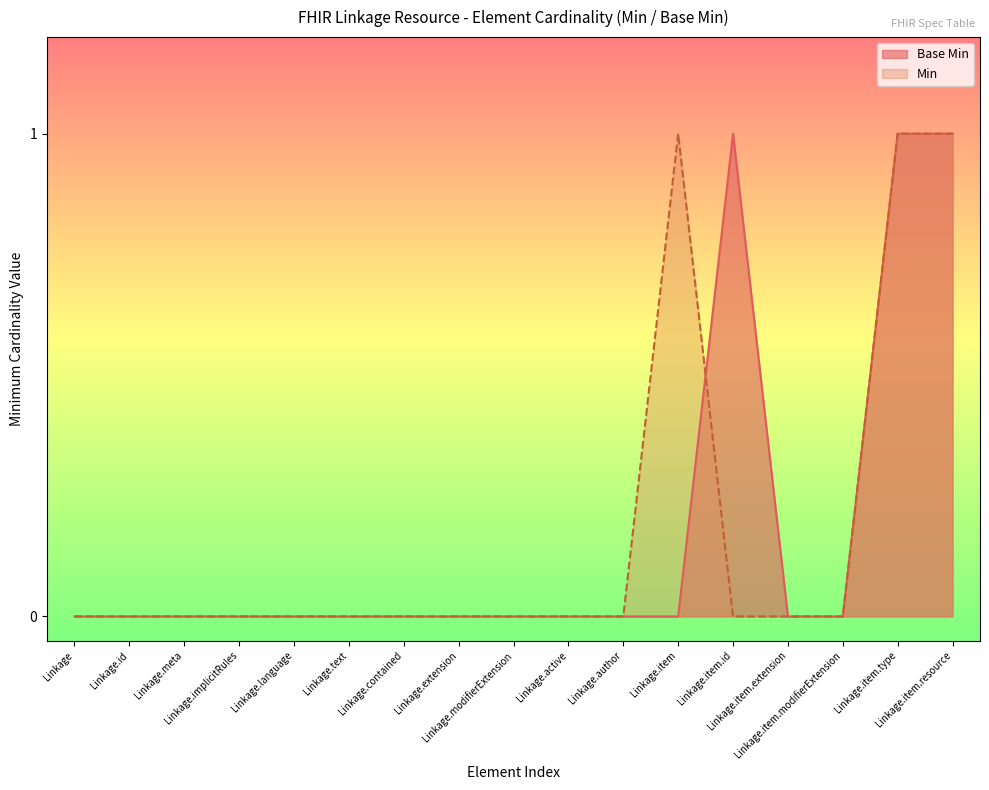

At which category does the chart reach its minimum across all series?

Linkage